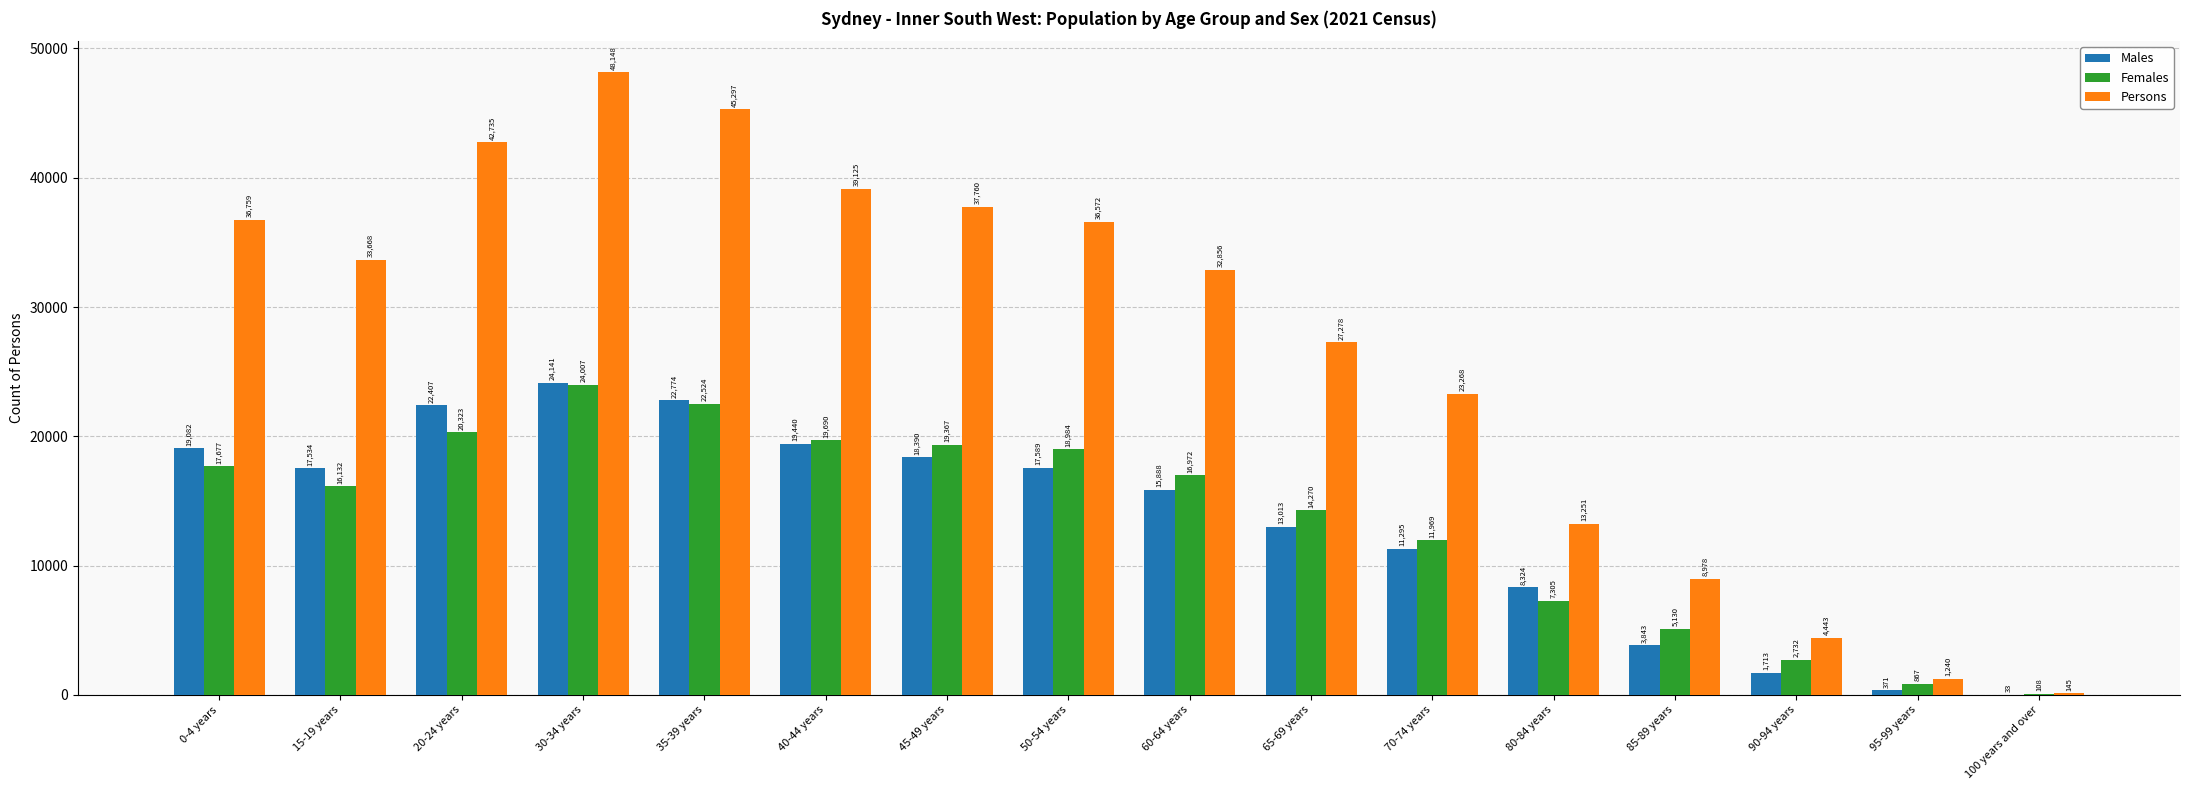

What value does the Males series have at 20-24 years?

22407